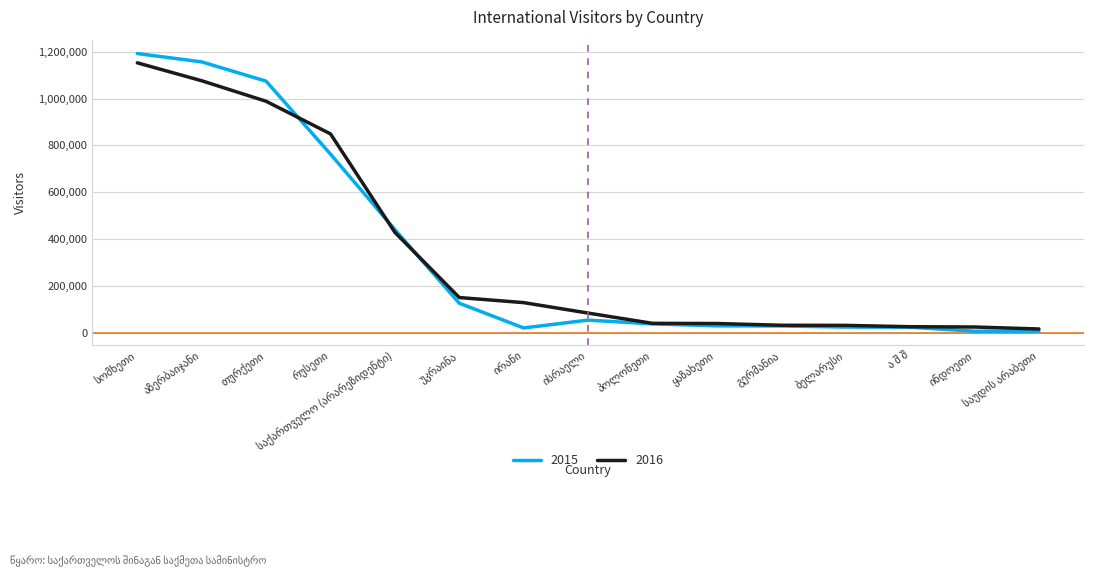

What is the maximum value for 2015?

1191777